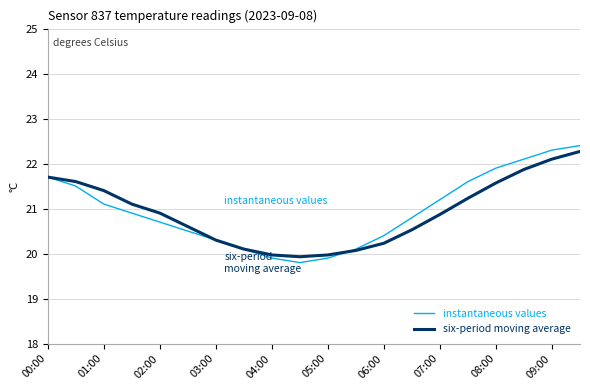

Which series has the widest spread of values?

instantaneous values